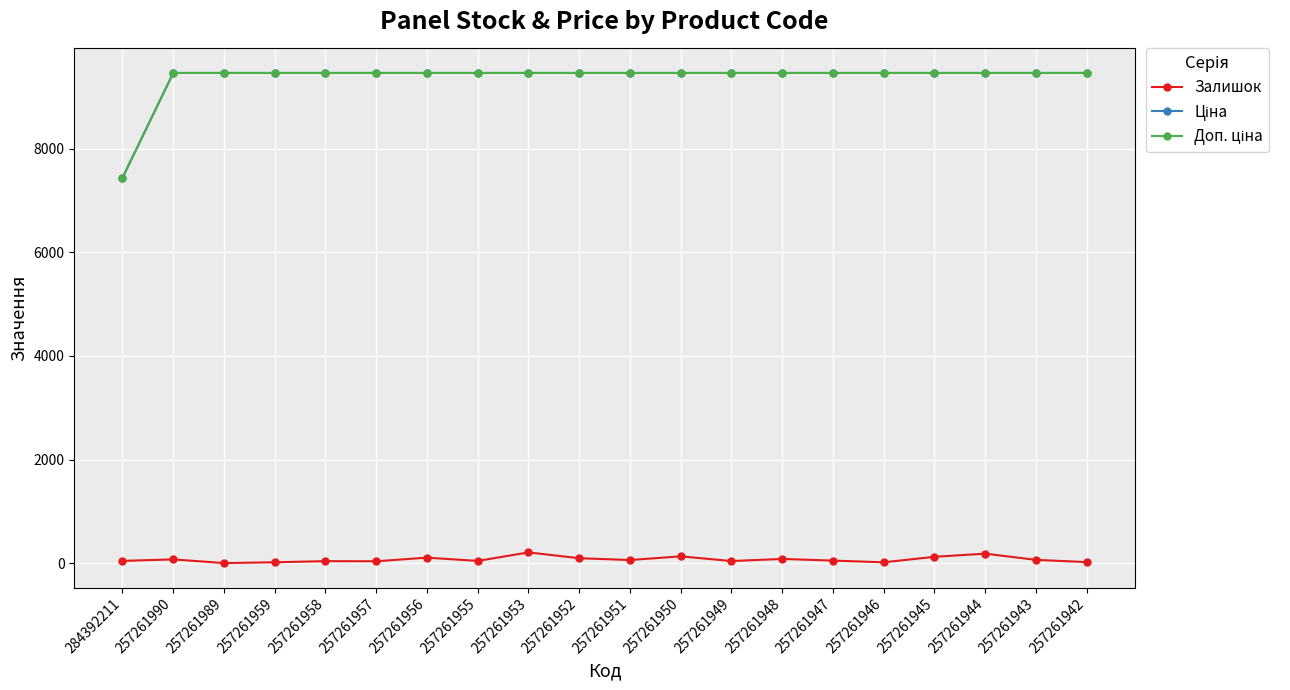

Reading right to left, what are all the values shown in this chart?

Залишок: 257261942=23.0	257261943=66.0	257261944=186.0	257261945=125.0	257261946=19.0	257261947=52.0	257261948=84.0	257261949=43.0	257261950=134.0	257261951=63.0	257261952=98.0	257261953=210.0	257261955=46.0	257261956=109.0	257261957=39.0	257261958=41.0	257261959=20.0	257261989=4.0	257261990=75.0	284392211=46.0
Ціна: 257261942=9458.9	257261943=9458.9	257261944=9458.9	257261945=9458.9	257261946=9458.9	257261947=9458.9	257261948=9458.9	257261949=9458.9	257261950=9458.9	257261951=9458.9	257261952=9458.9	257261953=9458.9	257261955=9458.9	257261956=9458.9	257261957=9458.9	257261958=9458.9	257261959=9458.9	257261989=9458.9	257261990=9458.9	284392211=7436.2
Доп. ціна: 257261942=9458.9	257261943=9458.9	257261944=9458.9	257261945=9458.9	257261946=9458.9	257261947=9458.9	257261948=9458.9	257261949=9458.9	257261950=9458.9	257261951=9458.9	257261952=9458.9	257261953=9458.9	257261955=9458.9	257261956=9458.9	257261957=9458.9	257261958=9458.9	257261959=9458.9	257261989=9458.9	257261990=9458.9	284392211=7436.2